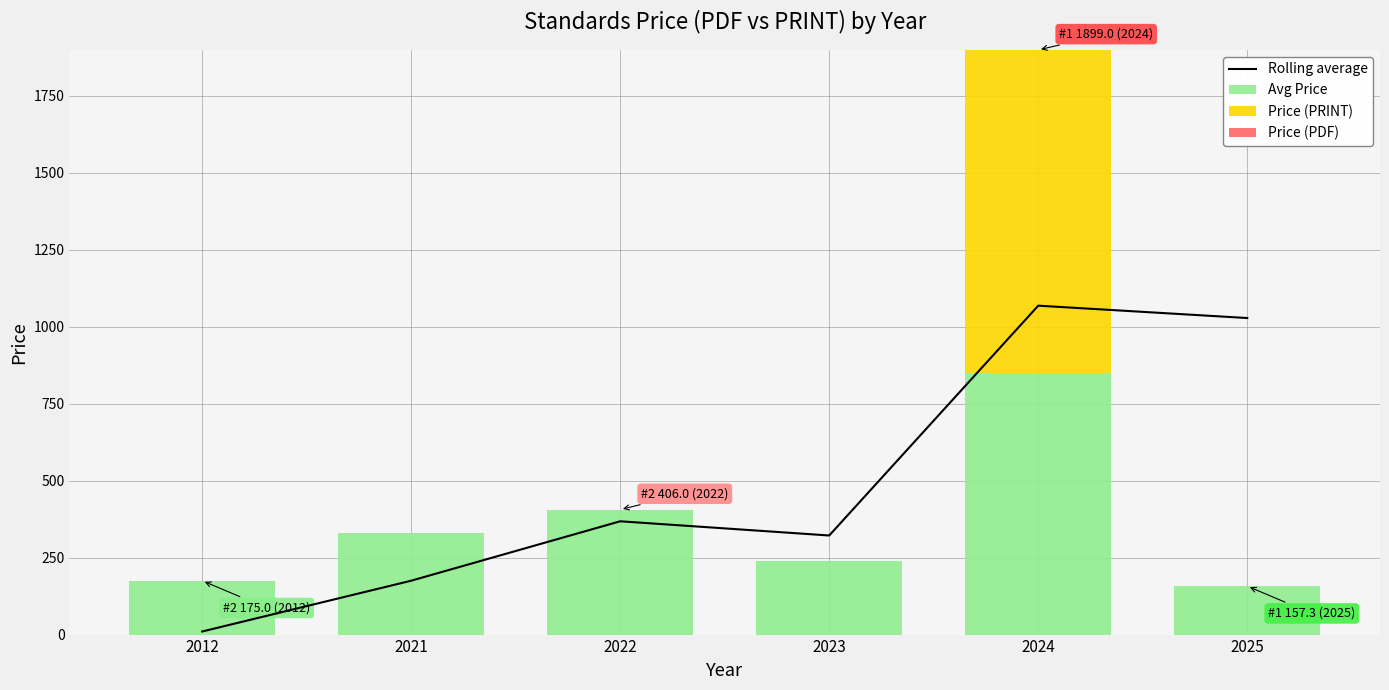

Which series has the largest range (max minus min)?

Rolling average